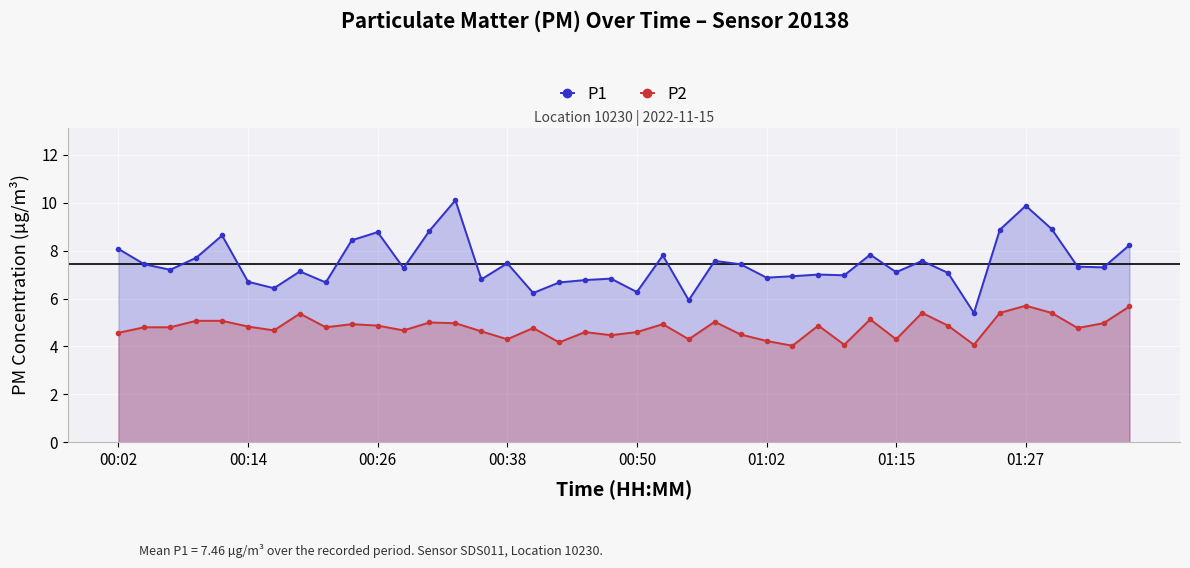

What is the smallest value displayed?

4.0